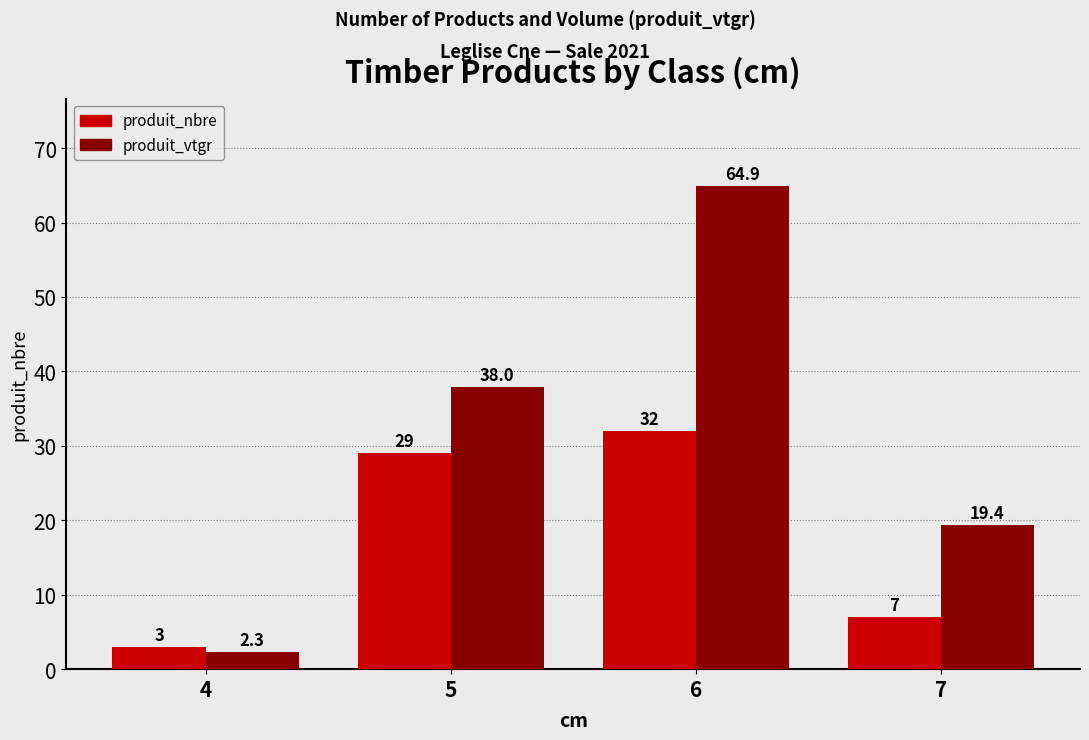

Are the bars grouped side by side (vs. stacked)?

Yes